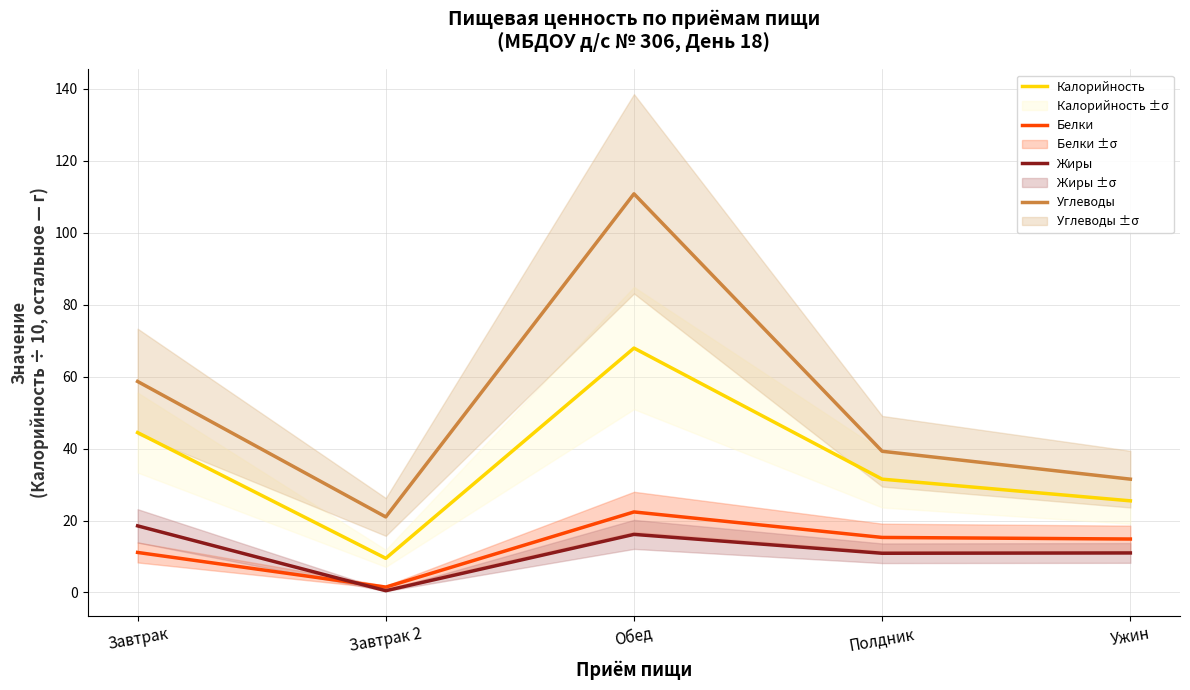

True or false: Углеводы and Калорийность cross at least once.

False